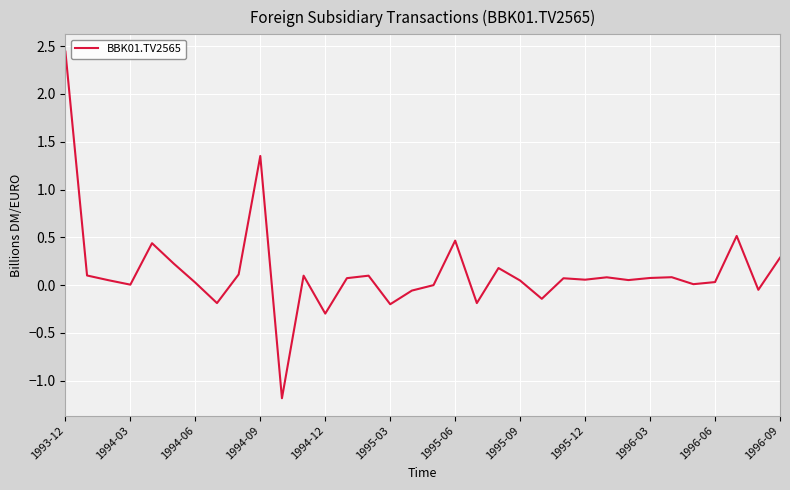

What is the smallest value displayed?

-1.2